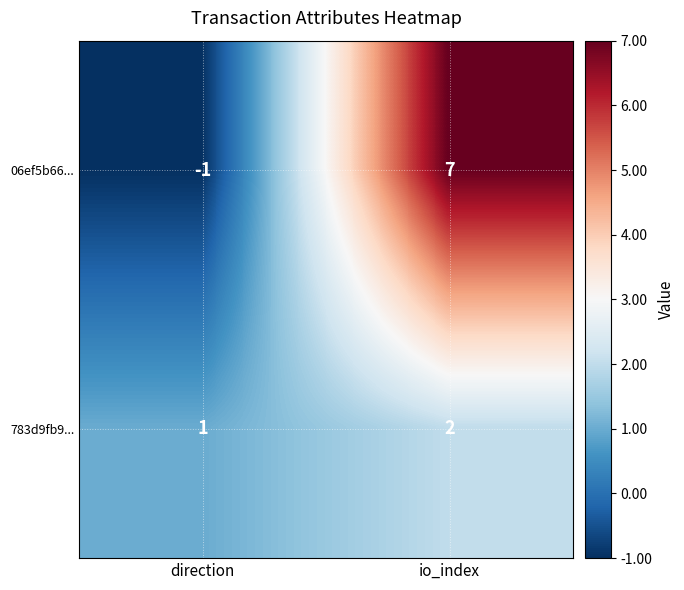

How many distinct data groups are displayed?

2